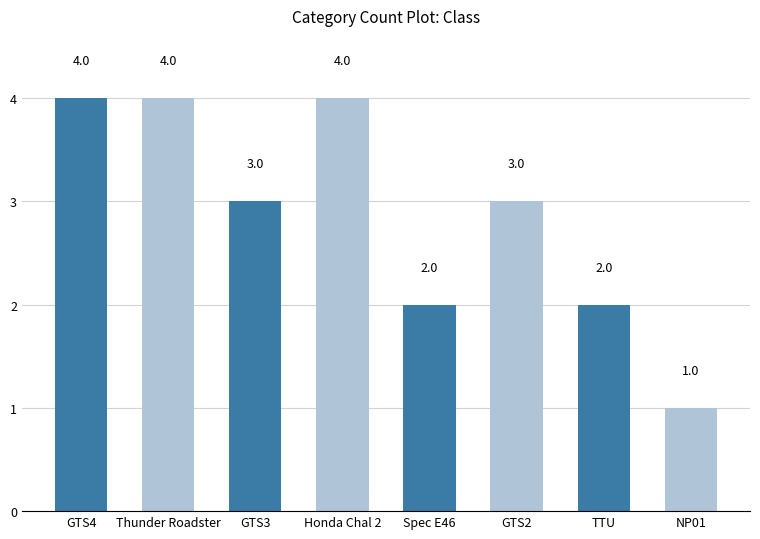

Between TTU and GTS2, which is larger?

GTS2